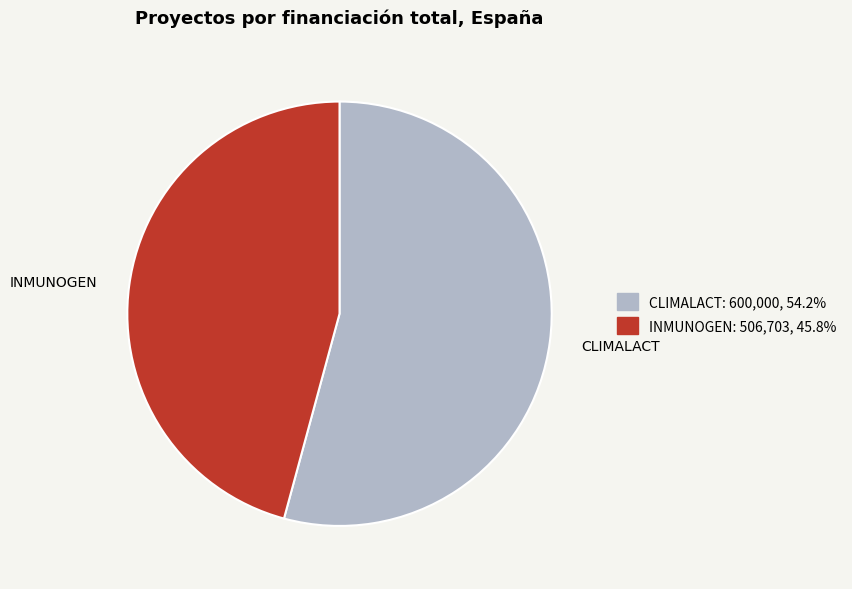

Rank the categories by value from lowest to highest.

INMUNOGEN, CLIMALACT